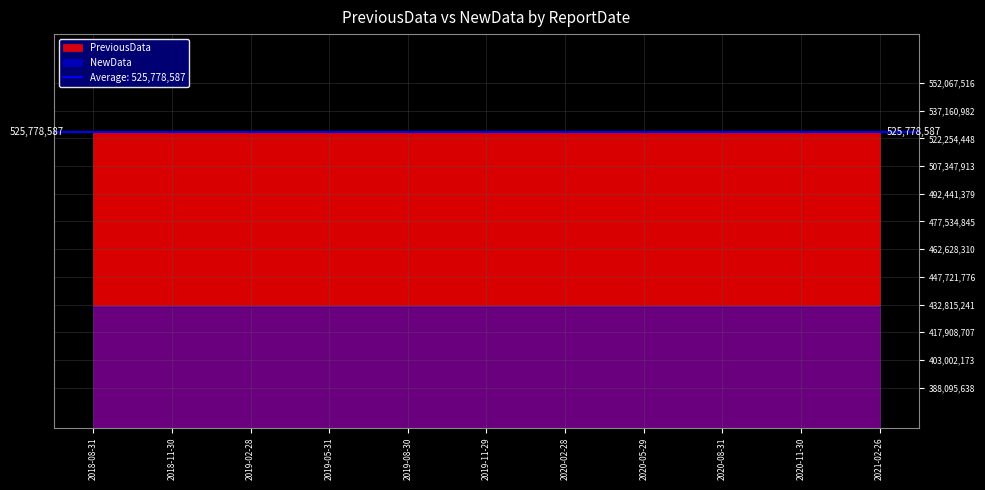

What position from the left is 2020-02-28?

7